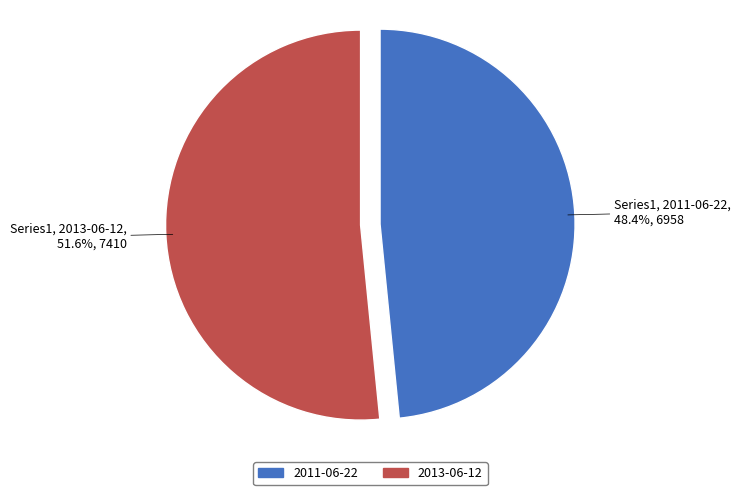

To the nearest percent, what is the difference between the 2013-06-12 and 2011-06-22 slice percentages?

3%